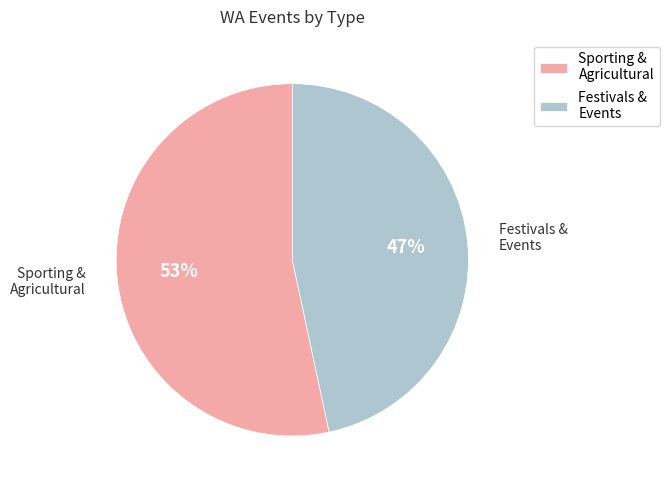

Approximately how many times larger is the value at Festivals & Events compared to Sporting & Agricultural?

0.9